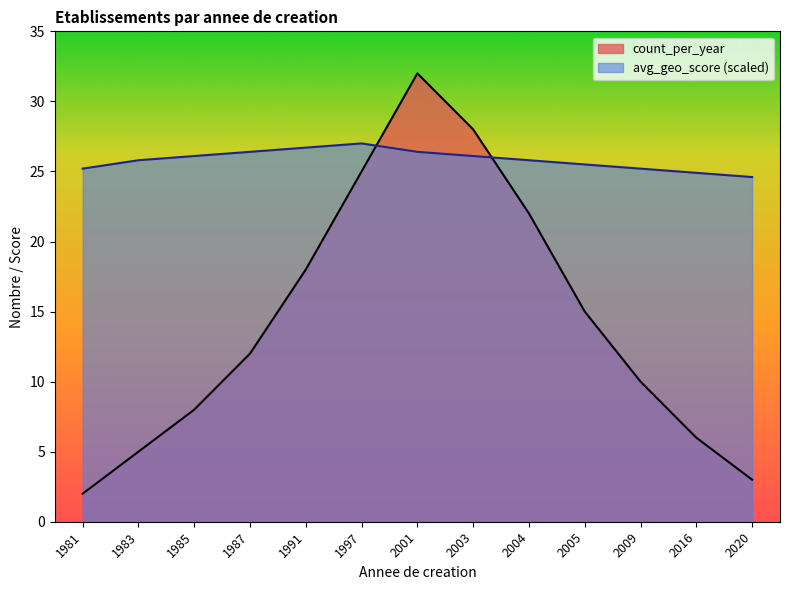

Which has a higher value, 2004 or 2016?

2004